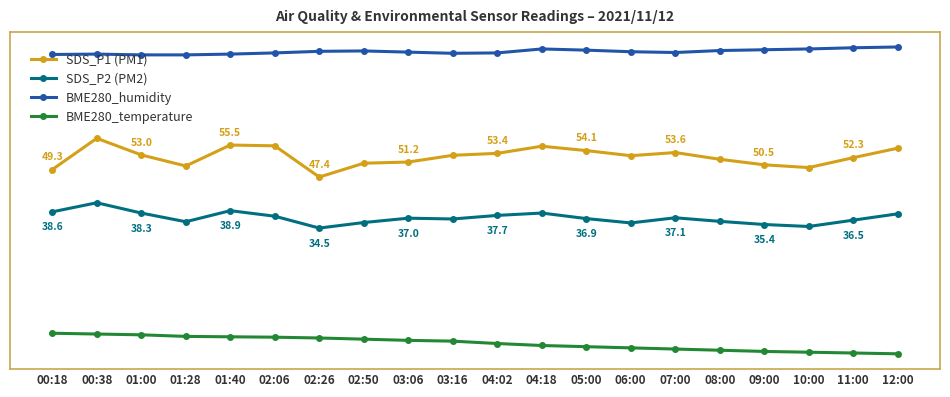

At which category does SDS_P2 (PM2) reach its first local valley?

01:28